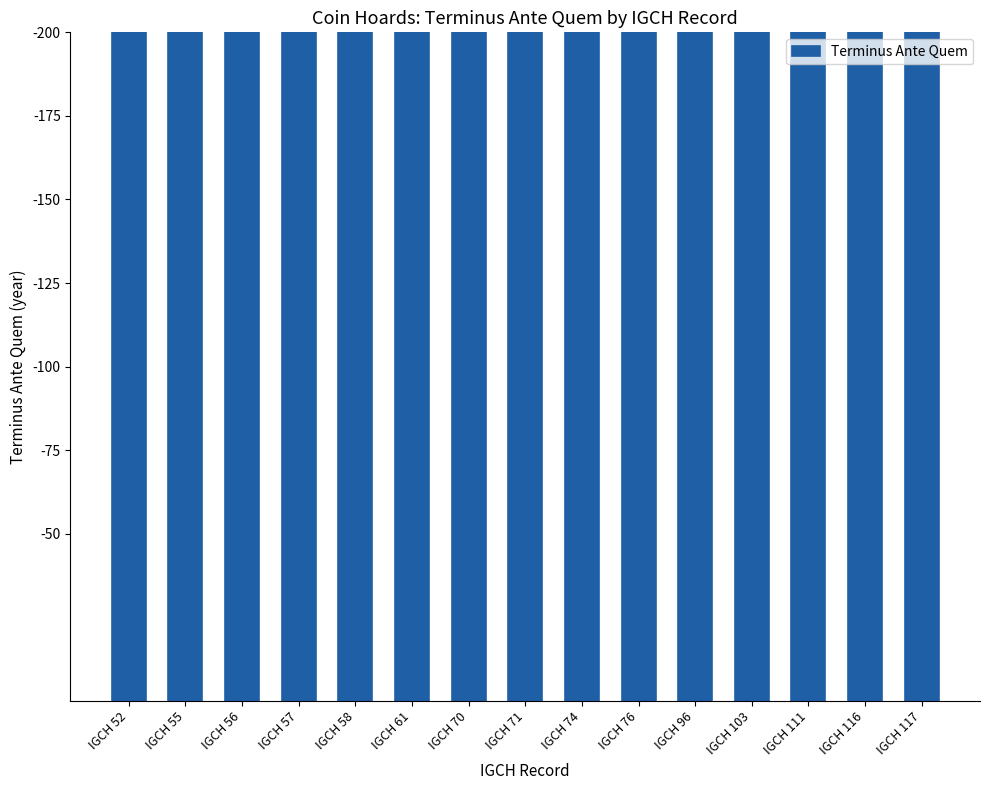

What is the sum of all values?

4852